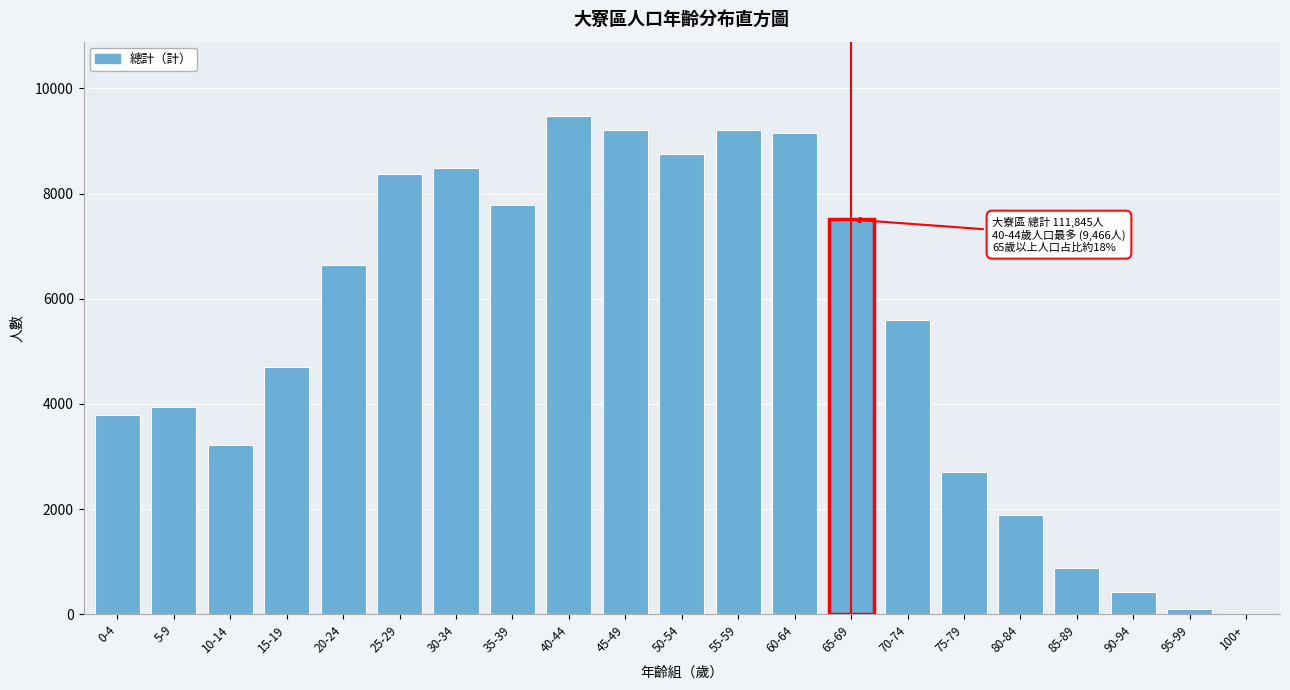

The value at 90-94 is 435. True or false?

True